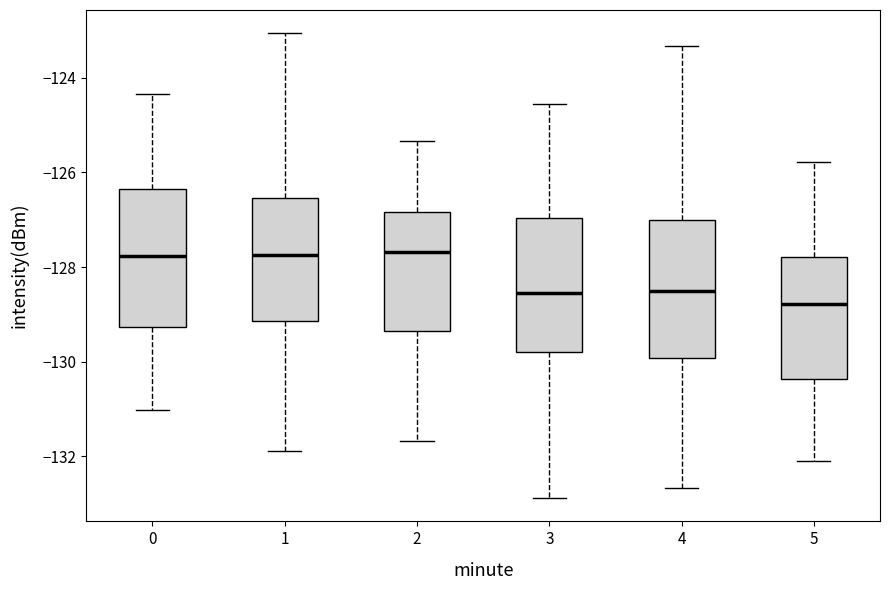

Reading left to right, transcribe this box plot: for each box, give where its median line is, the range the box spans, and where its two whiskers end, as read against the y-axis. The values are not printed on the chart, so give them approximately, as read against the axis.

0: median -127.8, box -129.2 to -126.4, whiskers -131.0 to -124.4
1: median -127.8, box -129.2 to -126.6, whiskers -131.8 to -123.0
2: median -127.6, box -129.4 to -126.8, whiskers -131.6 to -125.4
3: median -128.6, box -129.8 to -127.0, whiskers -132.8 to -124.6
4: median -128.6, box -130.0 to -127.0, whiskers -132.6 to -123.4
5: median -128.8, box -130.4 to -127.8, whiskers -132.2 to -125.8